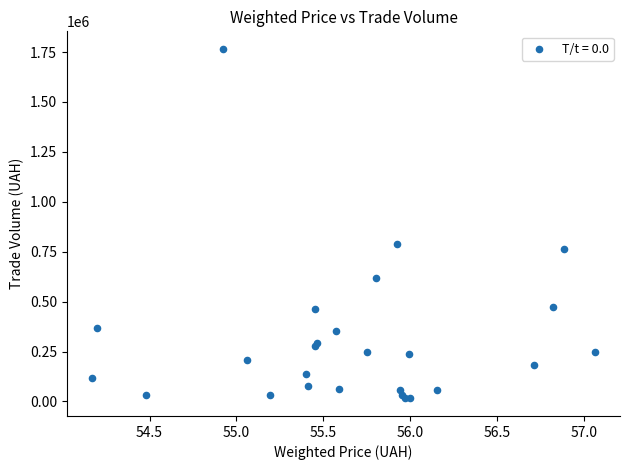

What Y value in the scatter plot is closest to 890437?

789159